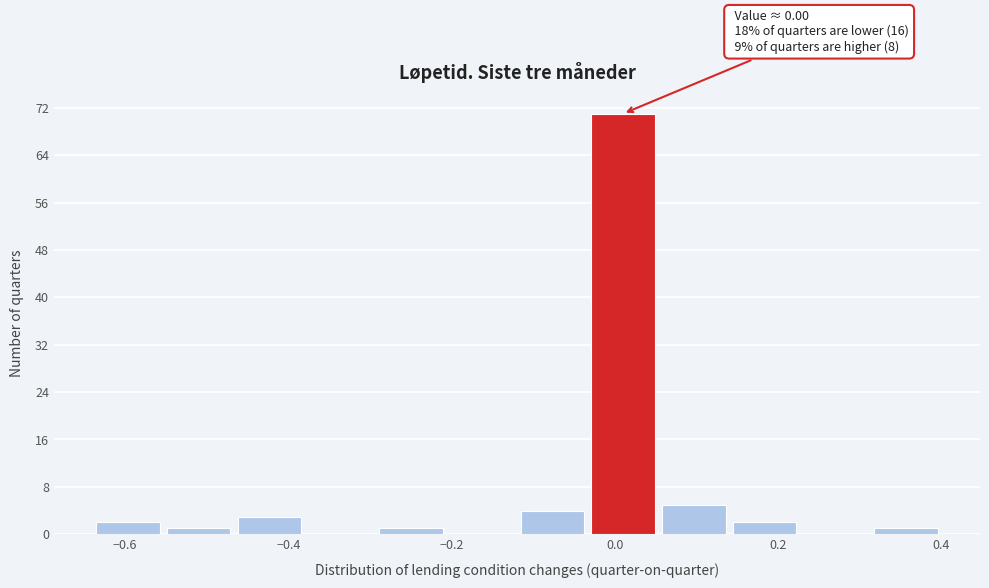

Which range on the x-axis has the tallest bar?

-0.04 to 0.06